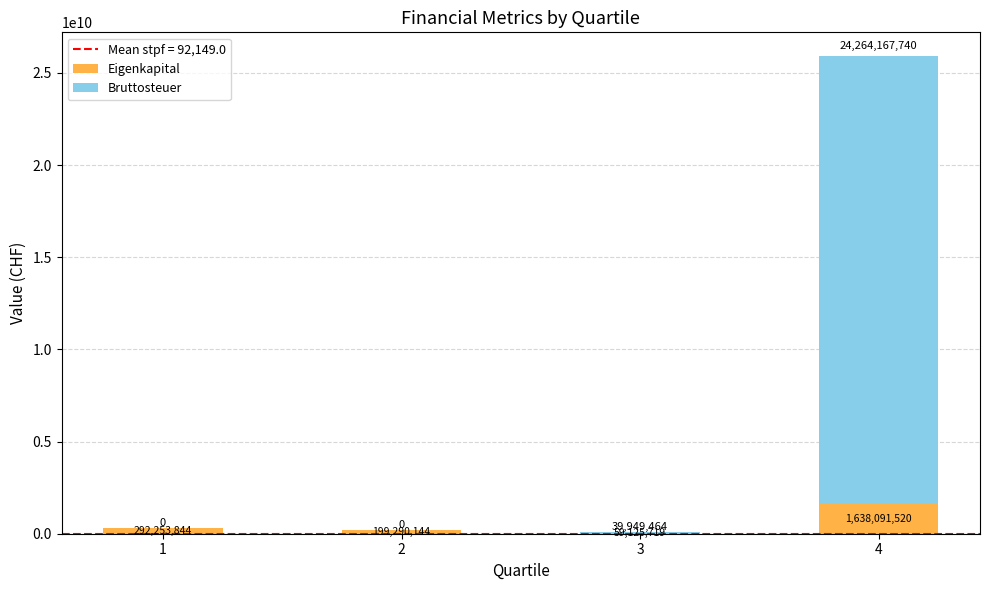

What is the total value across all series at 3?

99075183